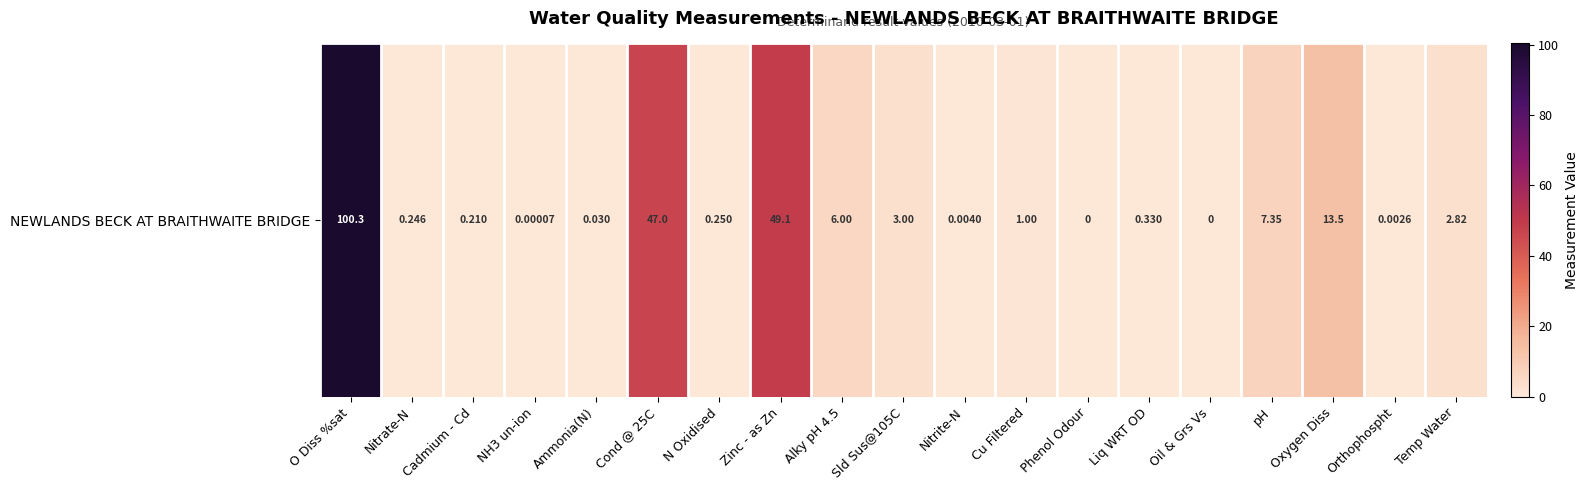

List the labels in order of value, largest first.

O Diss %sat, Zinc - as Zn, Cond @ 25C, Oxygen Diss, pH, Alky pH 4.5, Sld Sus@105C, Temp Water, Cu Filtered, Liq WRT OD, N Oxidised, Nitrate-N, Cadmium - Cd, Ammonia(N), Nitrite-N, Orthophospht, NH3 un-ion, Phenol Odour, Oil & Grs Vs